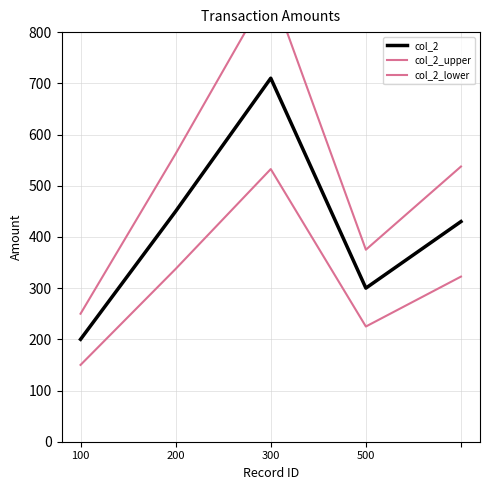

Reading left to right, list all the values displayed in this chart.

col_2: 200.0	450.0	710.0	300.0	430.0
col_2_upper: 250.0	562.5	887.5	375.0	537.5
col_2_lower: 150.0	337.5	532.5	225.0	322.5